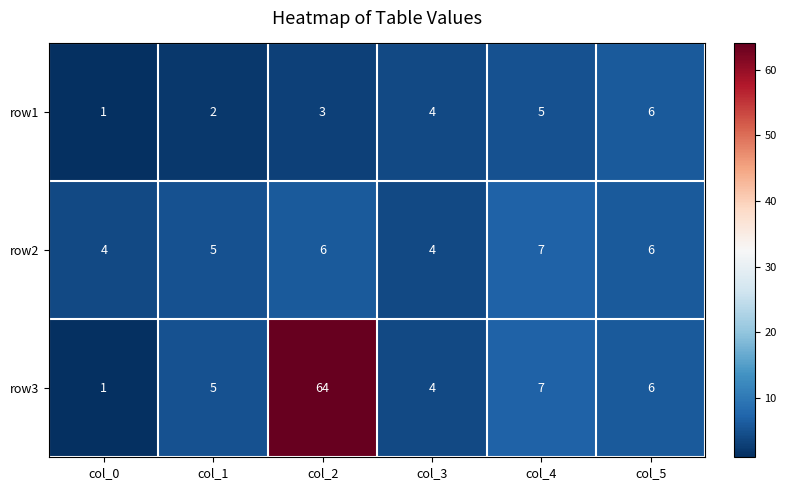

What is the sum of all row3 values?

87